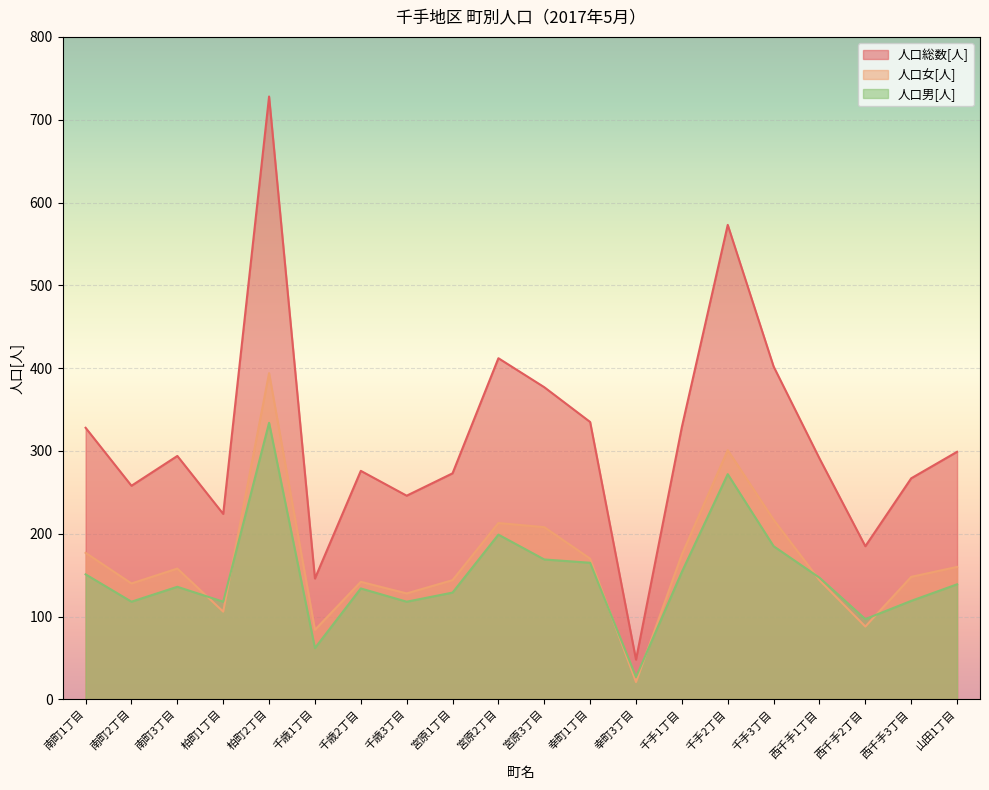

Read the 人口男[人] value at 幸町3丁目, to the nearest 50.

50